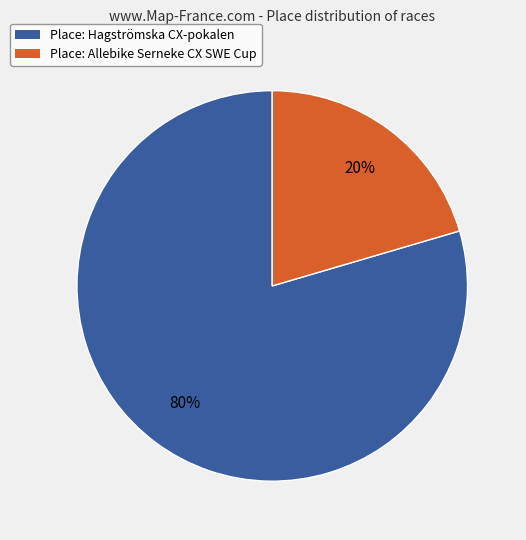

Is there a majority slice in this chart?

Yes